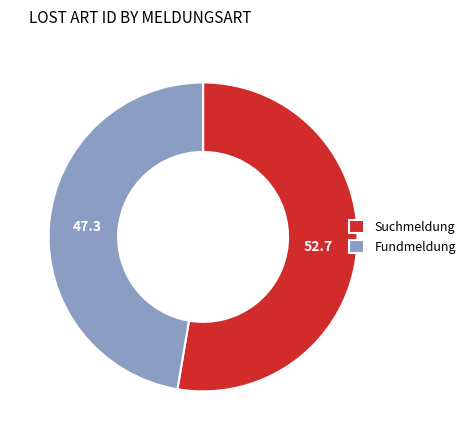

Combined, do Suchmeldung and Fundmeldung account for over 50%?

Yes